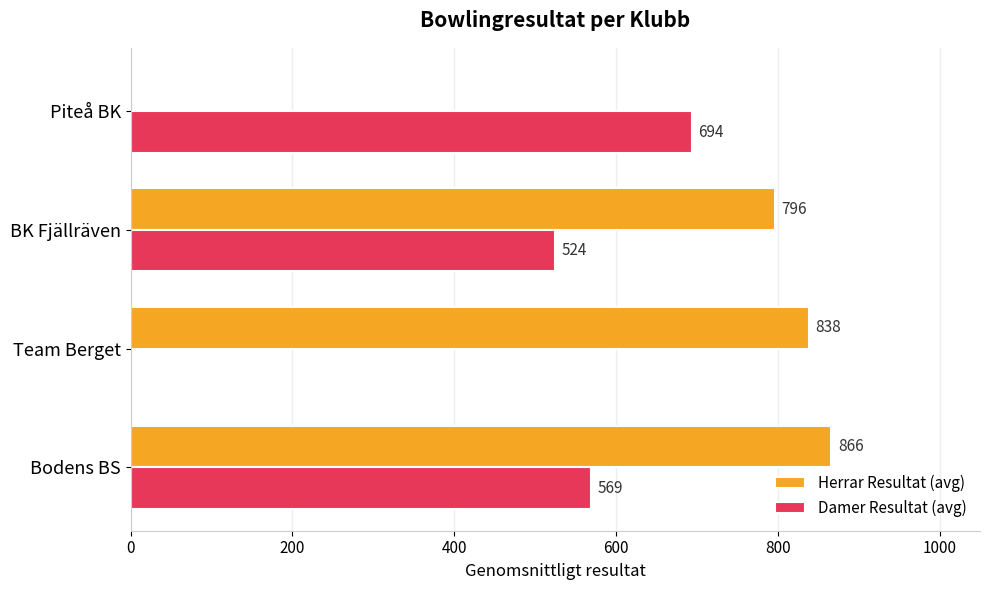

At which label is Herrar Resultat (avg) closest to 433?

BK Fjällräven